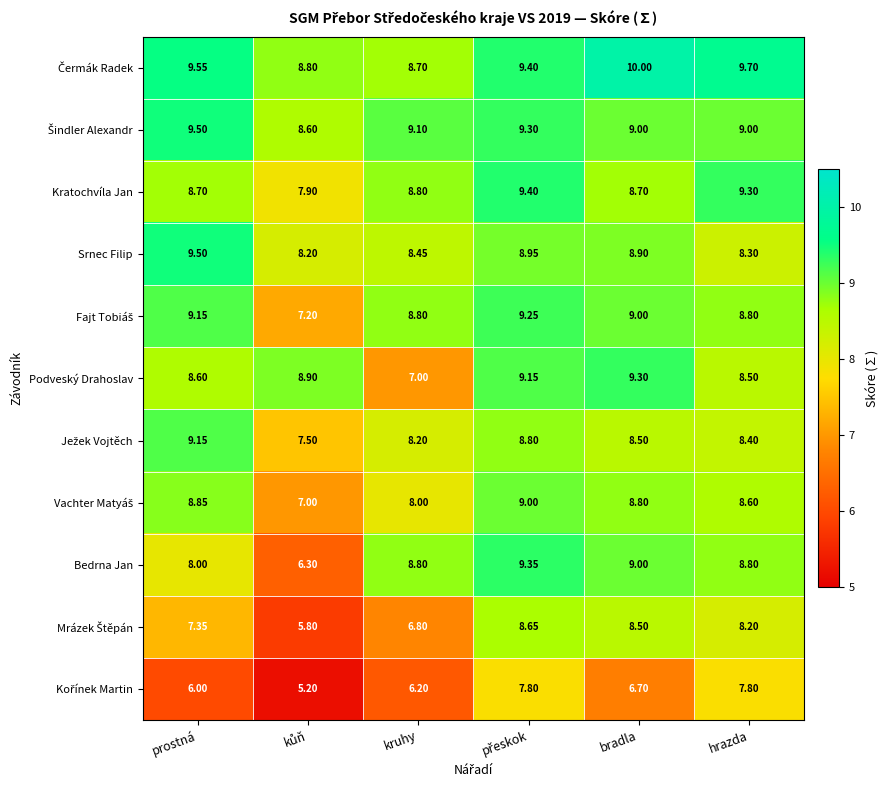

Which series has the largest range (max minus min)?

Bedrna Jan